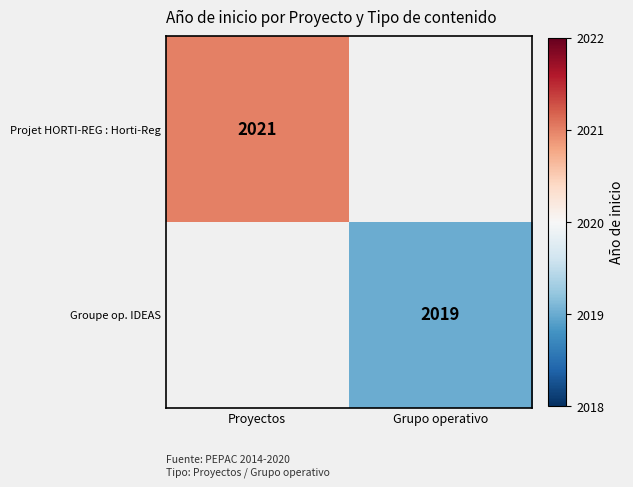

Is it true that Projet HORTI-REG : Horti-Reg equals 3069 at Proyectos?

False